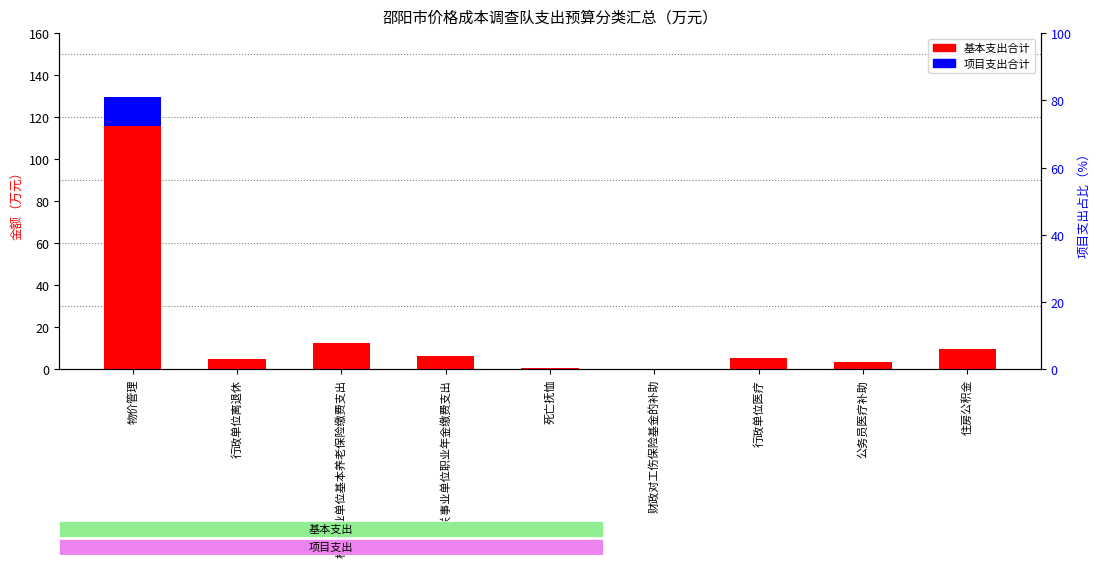

Which series has the largest total across all categories?

基本支出合计